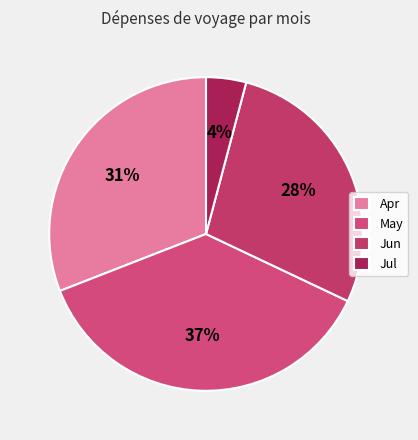

How many slices are in this pie chart?

4